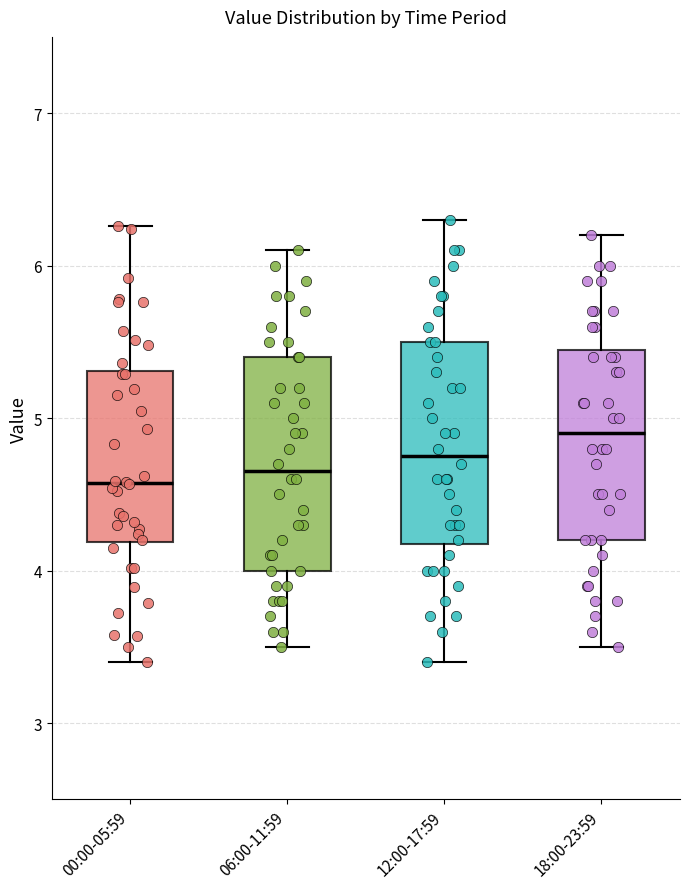

Reading left to right, read every box against the y-axis: the position of its median line, the range the box covers, and the ends of its whiskers. The values are not printed on the chart, so give them approximately, as read against the axis.

00:00-05:59: median 4.6, box 4.2 to 5.3, whiskers 3.4 to 6.3
06:00-11:59: median 4.7, box 4.0 to 5.4, whiskers 3.5 to 6.1
12:00-17:59: median 4.8, box 4.2 to 5.5, whiskers 3.4 to 6.3
18:00-23:59: median 4.9, box 4.2 to 5.5, whiskers 3.5 to 6.2